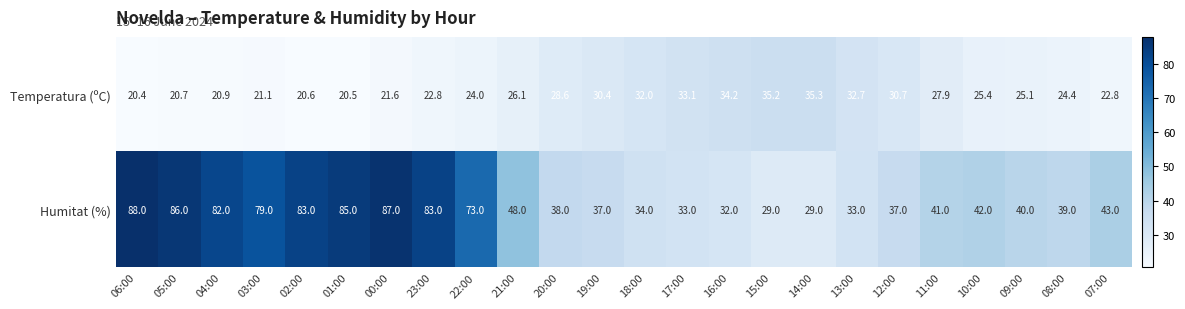

List the series in order of their overall mean, highest first.

Humitat (%), Temperatura (ºC)